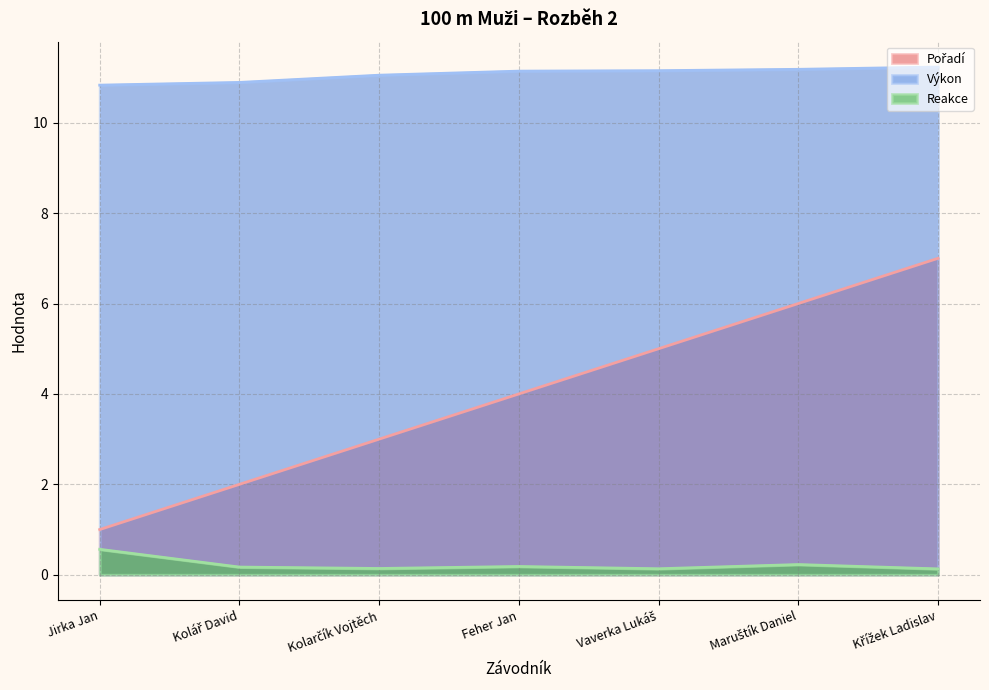

What is the sum of all Reakce values?

1.5